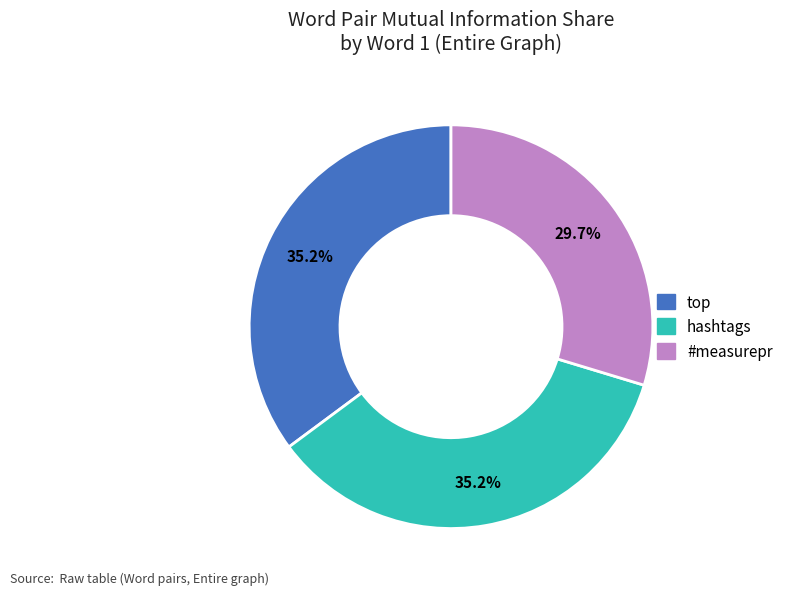

How much of the chart is everything except #measurepr?

70.3%